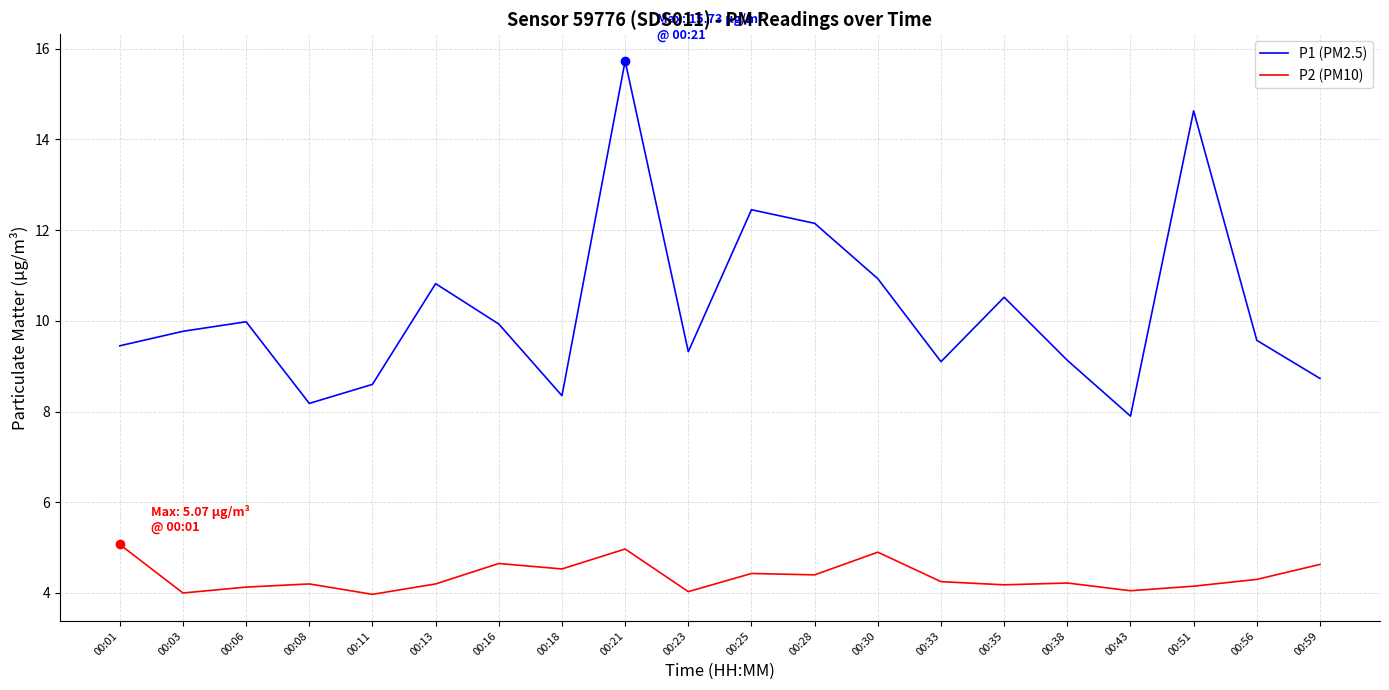

Which series has the largest range (max minus min)?

P1 (PM2.5)